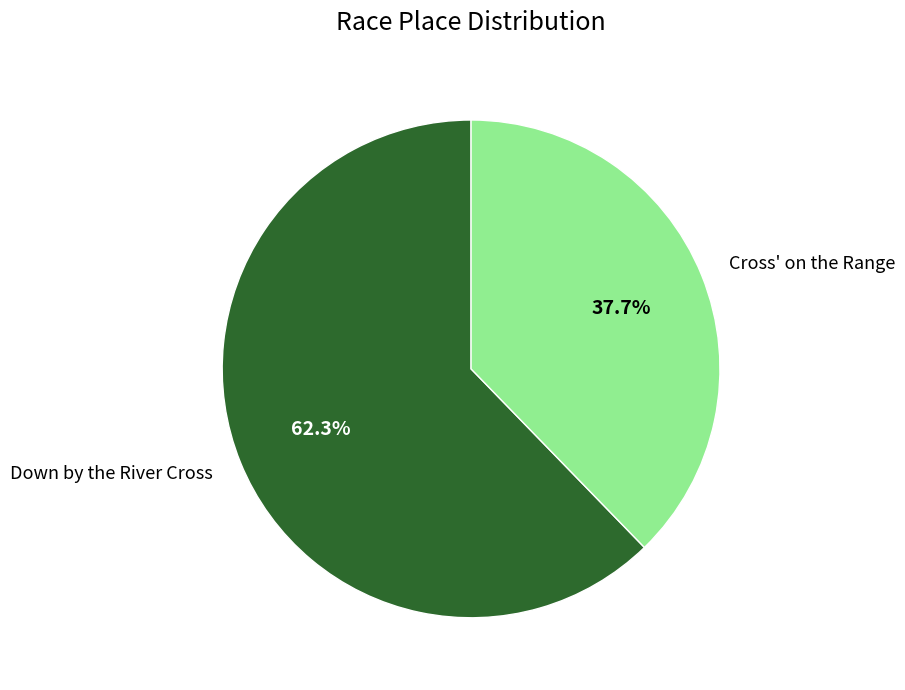

Which has a higher value, Down by the River Cross or Cross' on the Range?

Down by the River Cross